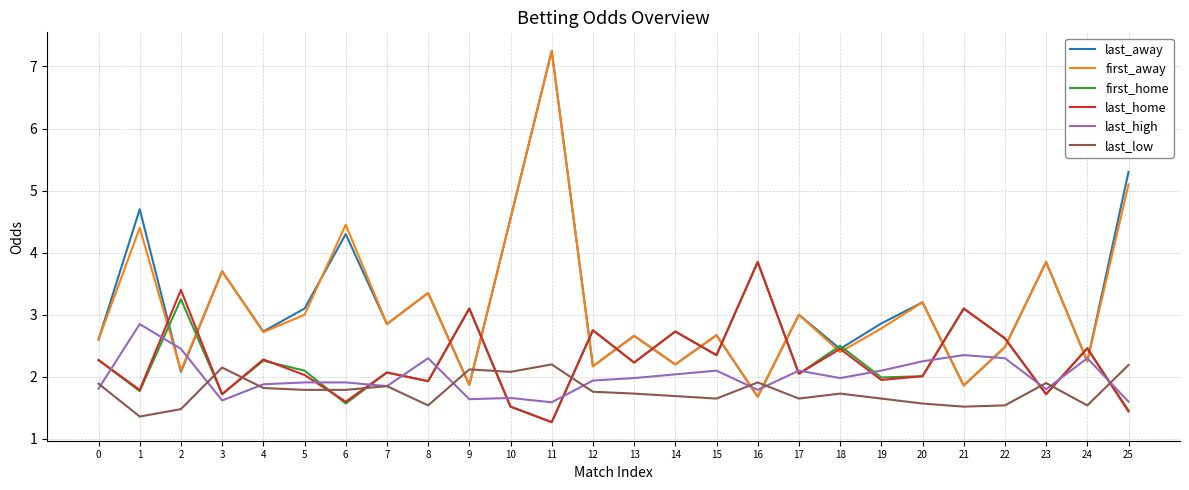

What are all the series names shown in the legend?

last_away, first_away, first_home, last_home, last_high, last_low